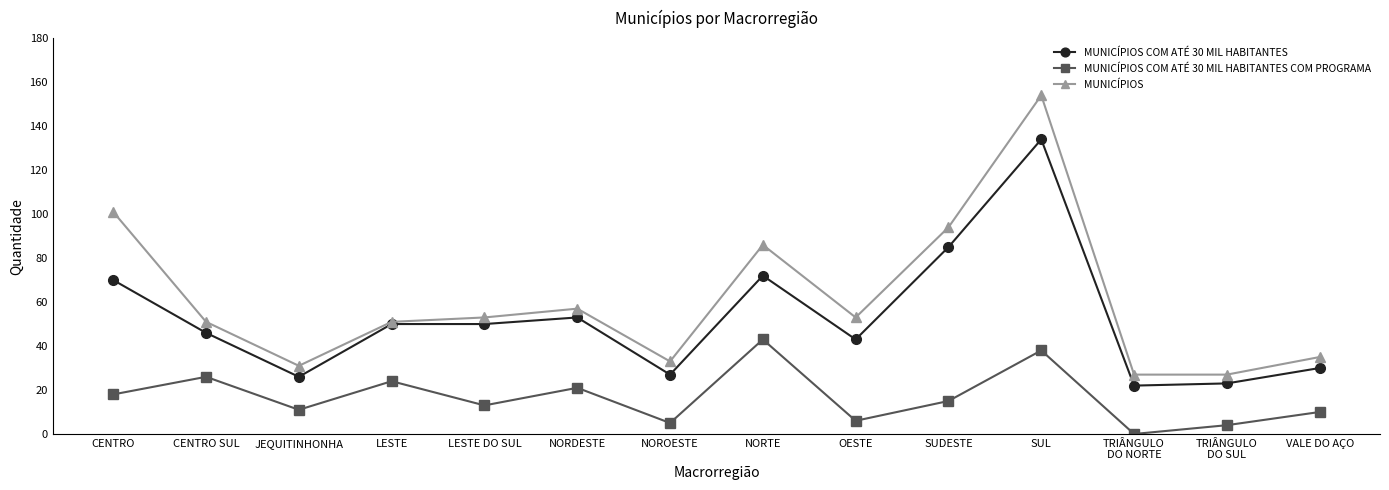

Where does the MUNICÍPIOS series first go above 53?

CENTRO